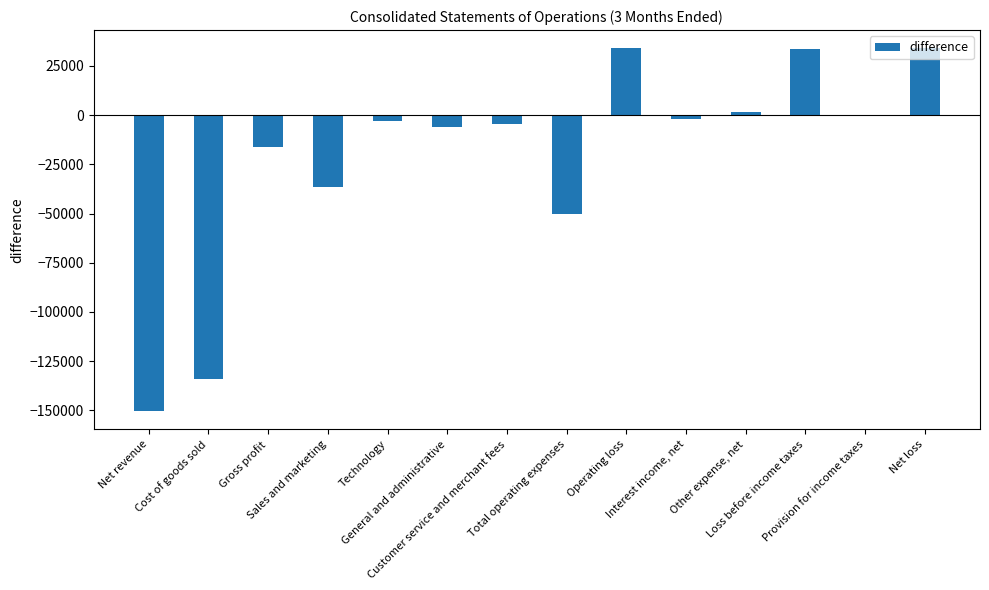

How many series are shown in this chart?

1